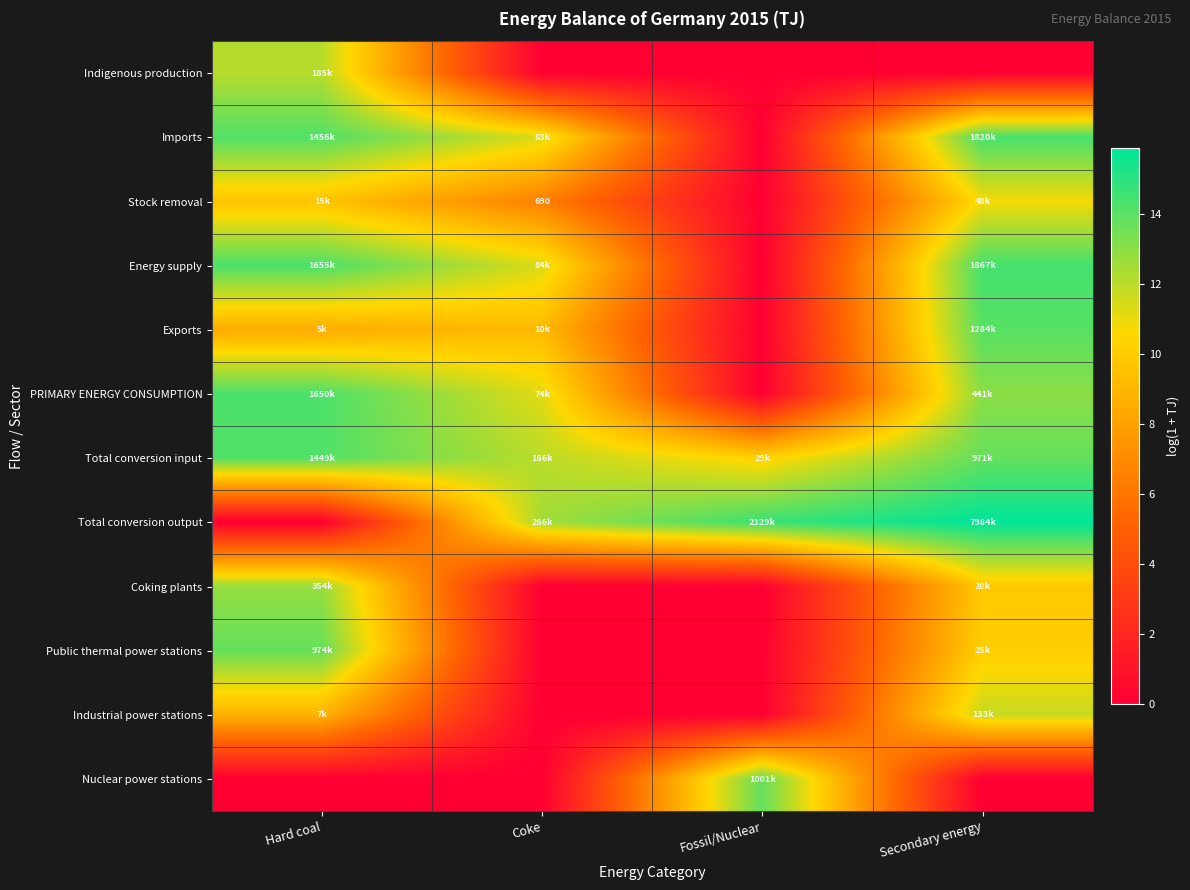

At Secondary energy, list the series in order from largest to smallest.

Total conversion output, Energy supply, Imports, Exports, Total conversion input, PRIMARY ENERGY CONSUMPTION, Industrial power stations, Stock removal, Public thermal power stations, Coking plants, Indigenous production, Nuclear power stations